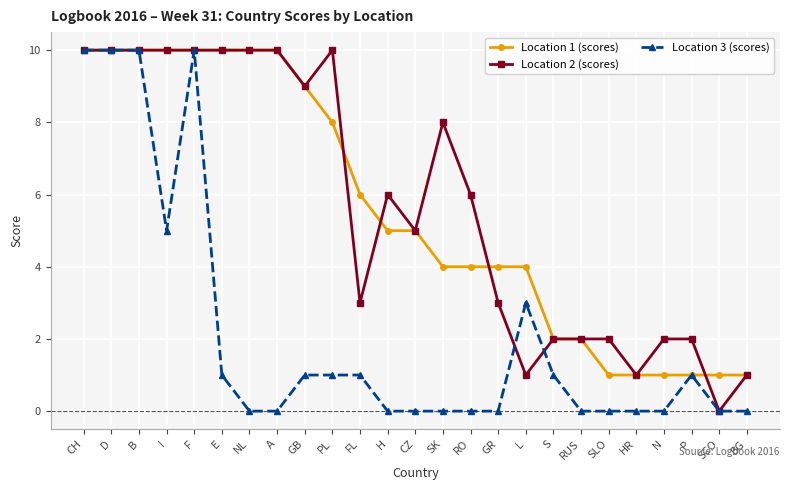

The Location 3 (scores) series shows 0 at SLO. True or false?

True